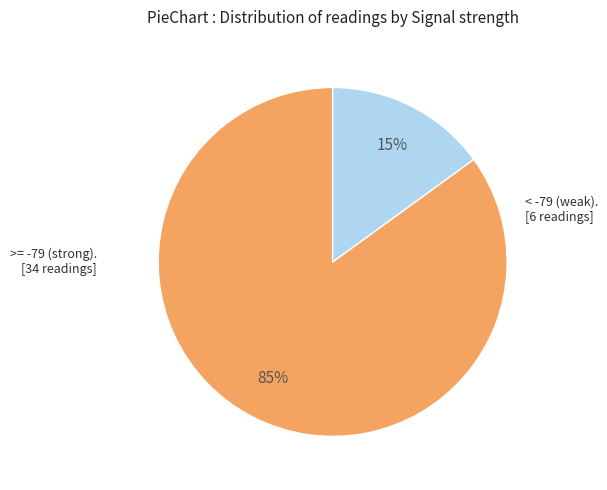

Is there any slice that represents more than half of the pie?

Yes